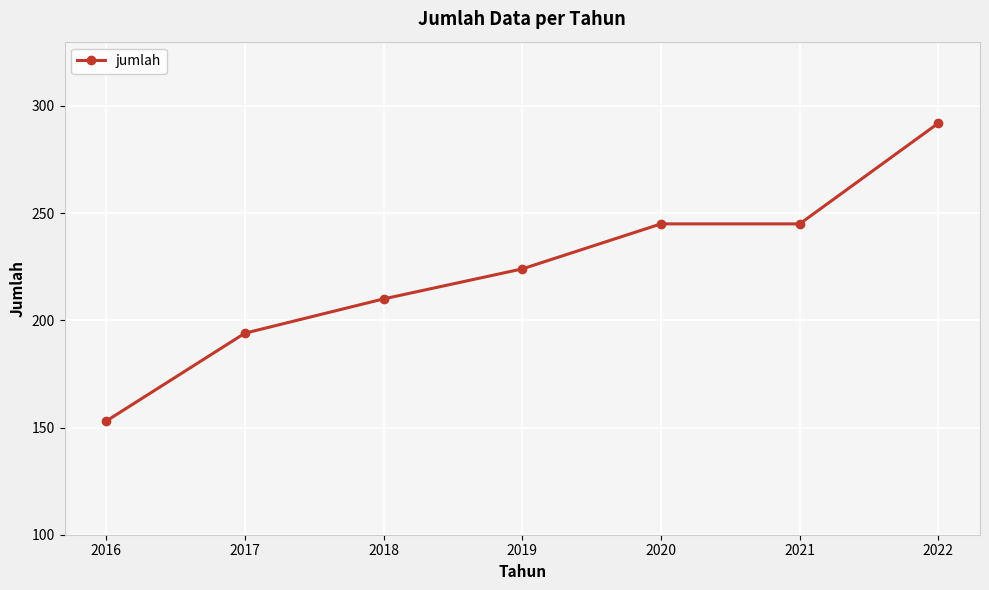

What is the approximate value at 2016, to the nearest 50?

150